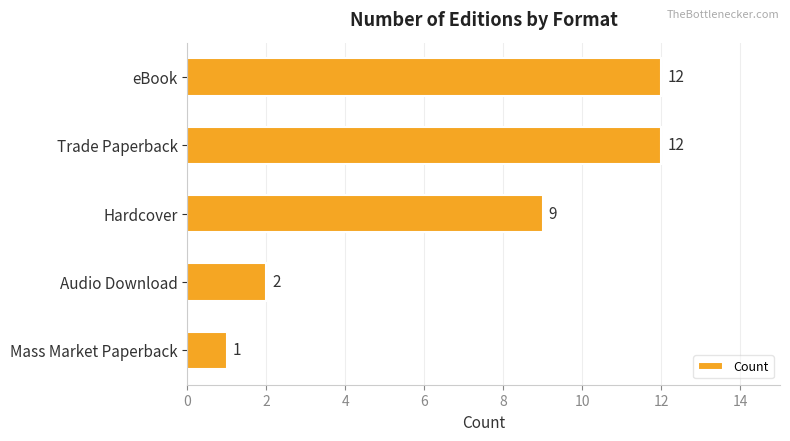

True or false: the data shows 7 at Trade Paperback.

False